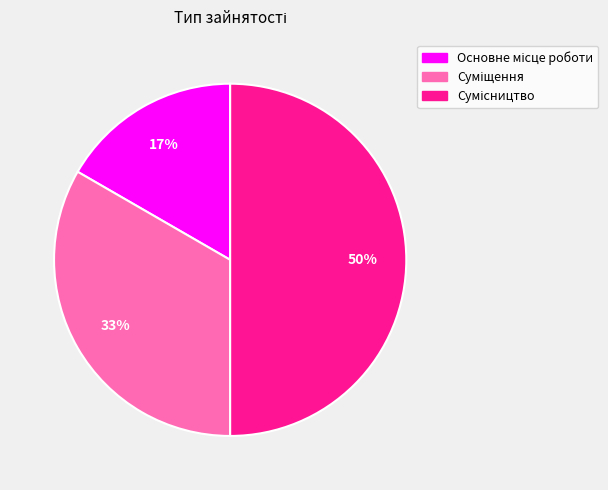

To the nearest percent, what is the difference between the largest and smallest slice percentages?

33%